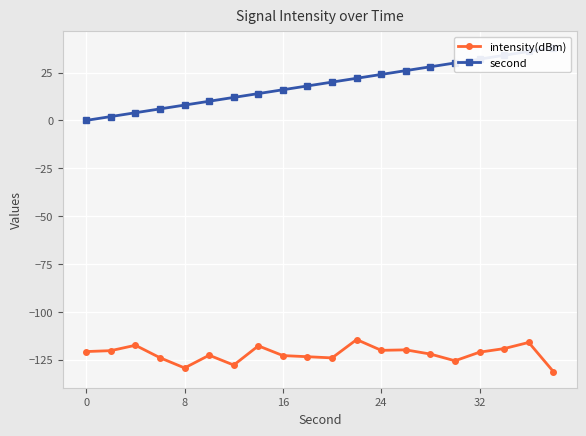

True or false: second and intensity(dBm) intersect in this chart.

False